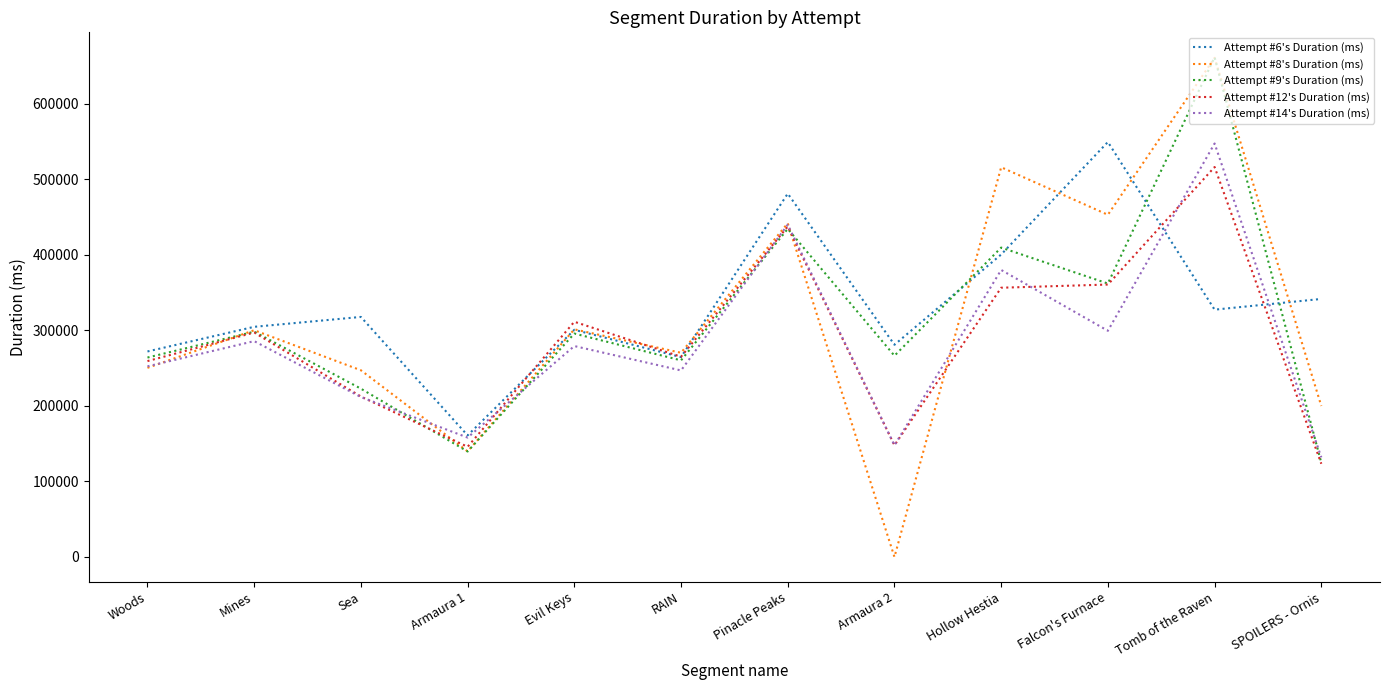

How many interior local valleys does the Attempt #14's Duration (ms) series have?

4